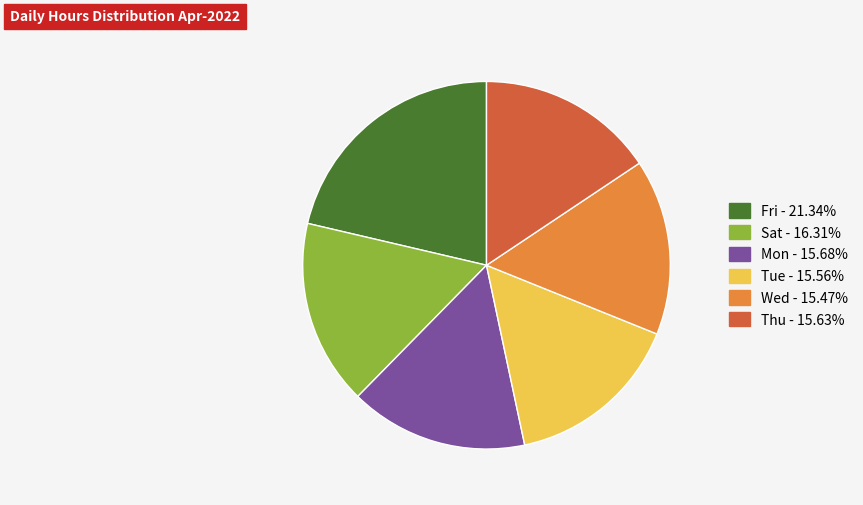

Is there a majority slice in this chart?

No